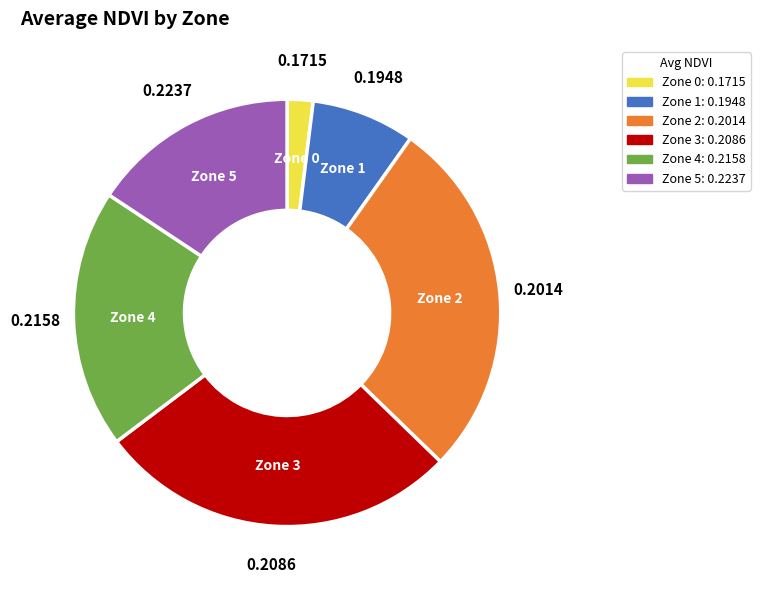

Does any single category account for the majority?

No